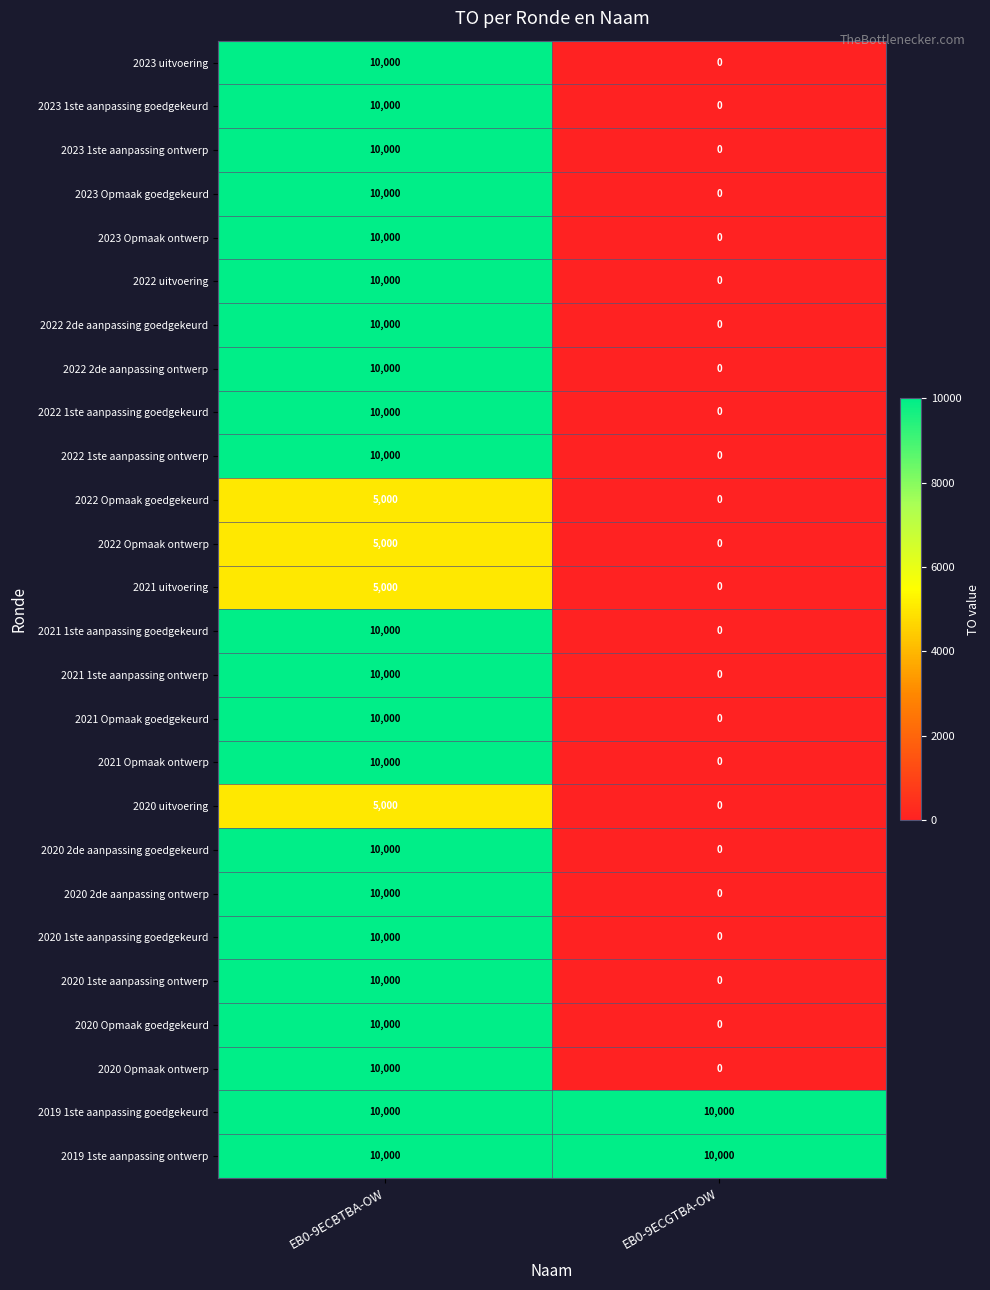

What is the spread (max minus min) of values at EB0-9ECGTBA-OW?

10000